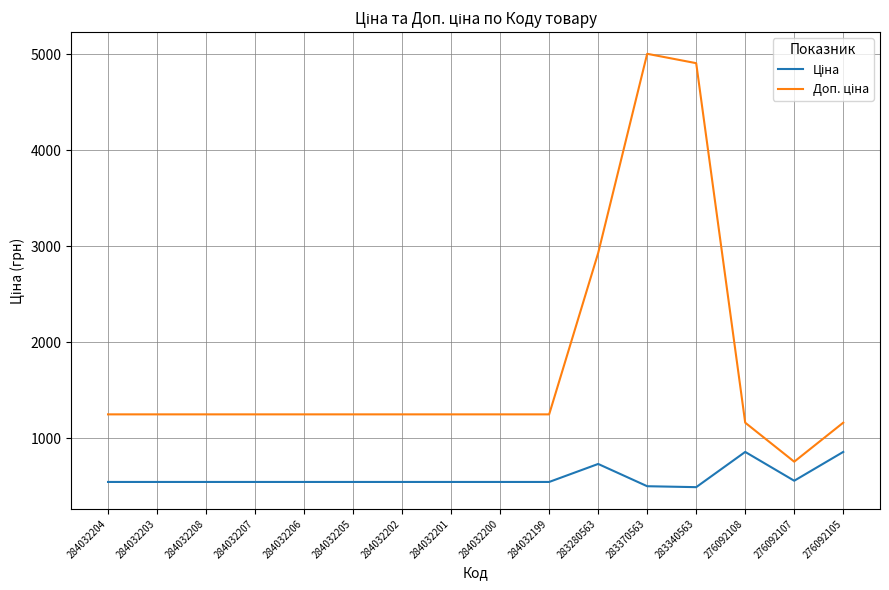

How many series are shown in this chart?

2